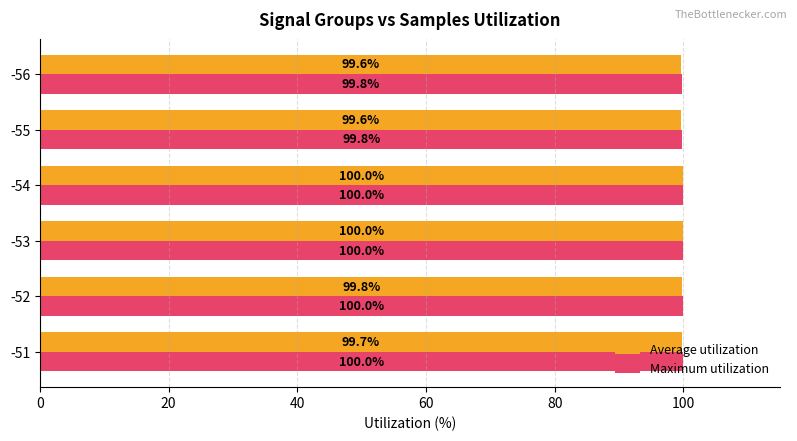

Rank the series at -51 from lowest to highest value.

Average utilization, Maximum utilization